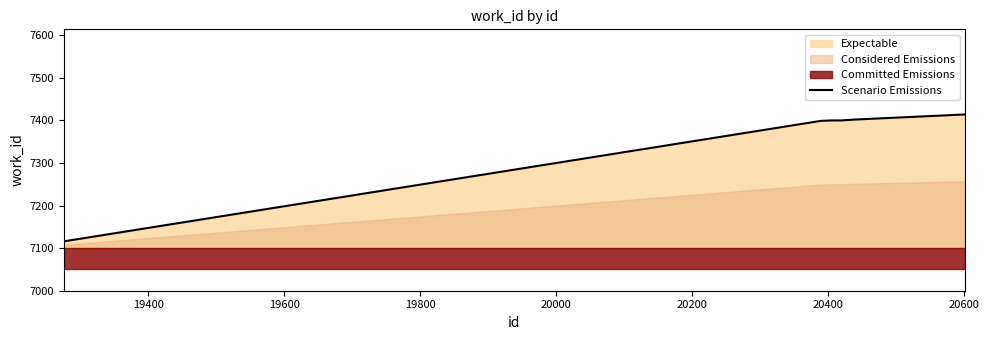

What is the minimum value for Scenario Emissions?

7116